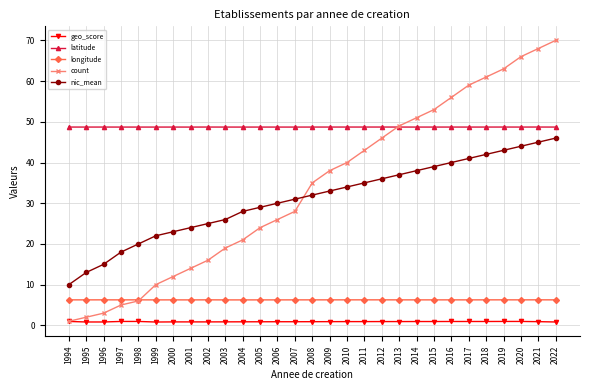

The count series shows 66.0 at 2020. True or false?

True